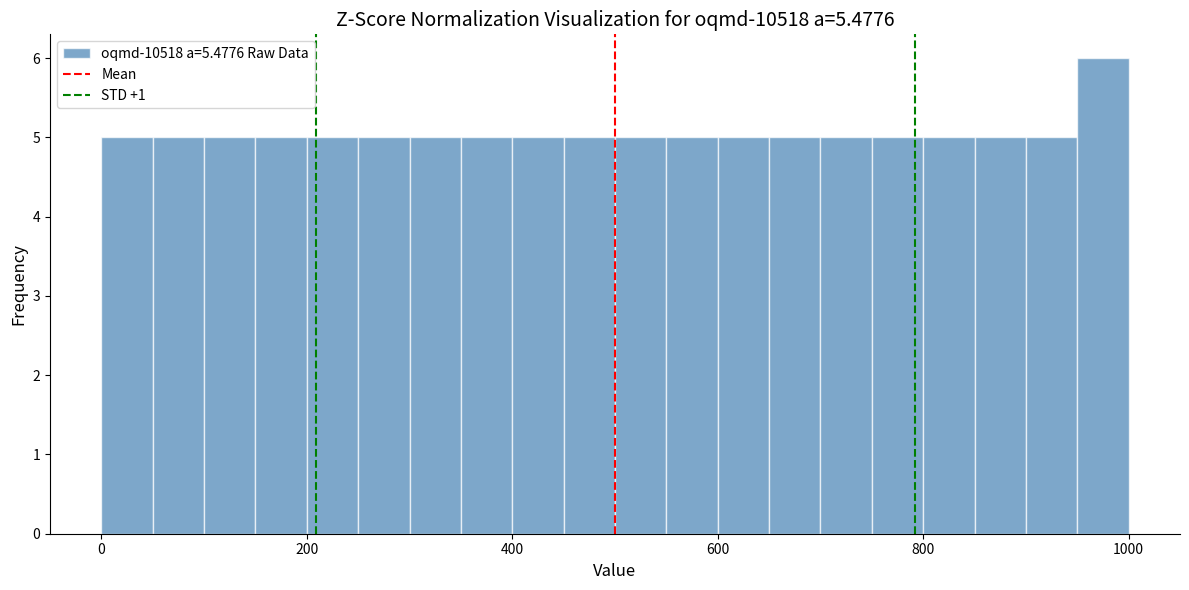

Read against the x-axis, roughly where is the centre of the tallest bar?

980